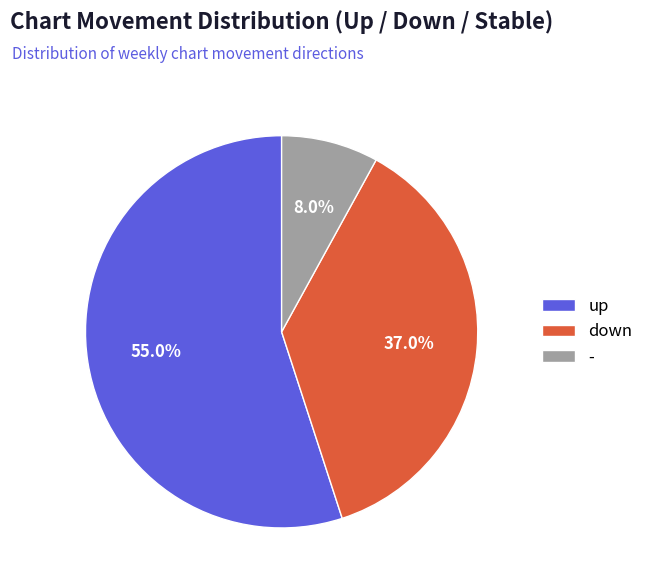

Which category has the smallest portion of the pie?

-